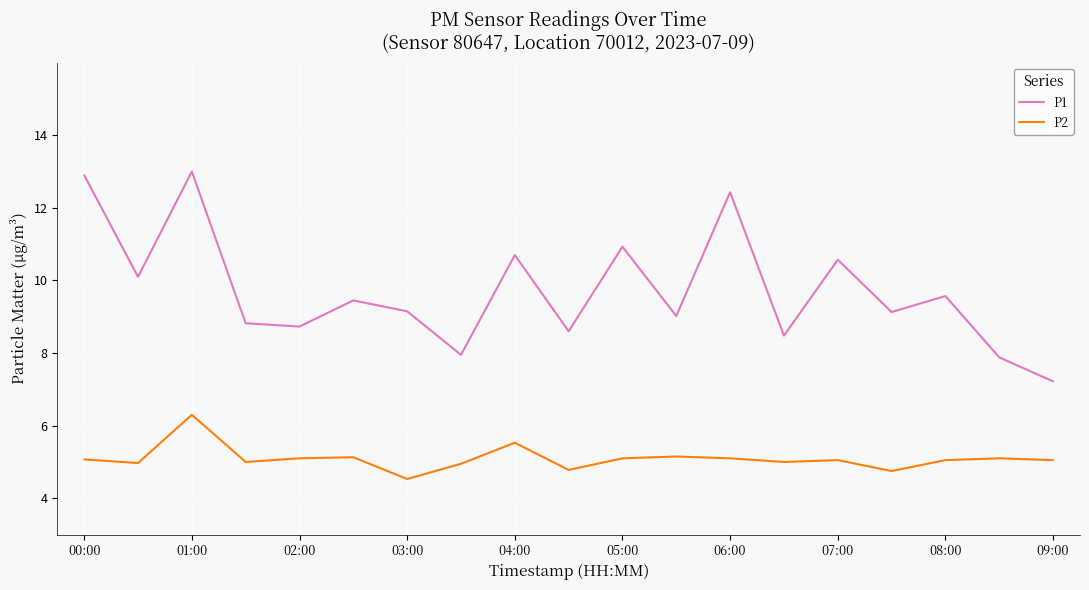

Which series has the largest range (max minus min)?

P1